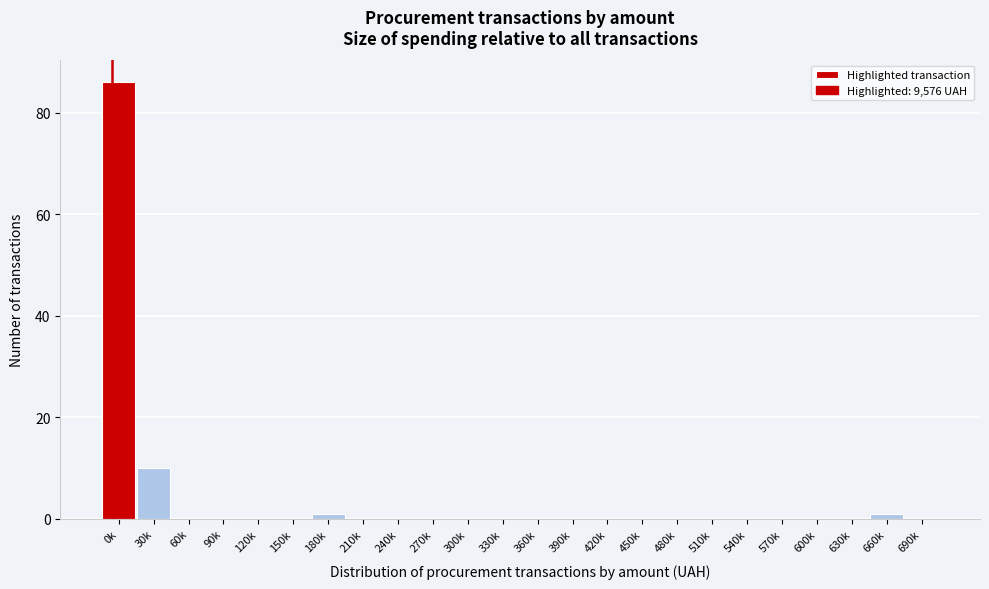

Reading right to left, transcribe all the data shown in this chart.

690k=0	660k=1	630k=0	600k=0	570k=0	540k=0	510k=0	480k=0	450k=0	420k=0	390k=0	360k=0	330k=0	300k=0	270k=0	240k=0	210k=0	180k=1	150k=0	120k=0	90k=0	60k=0	30k=10	0k=86